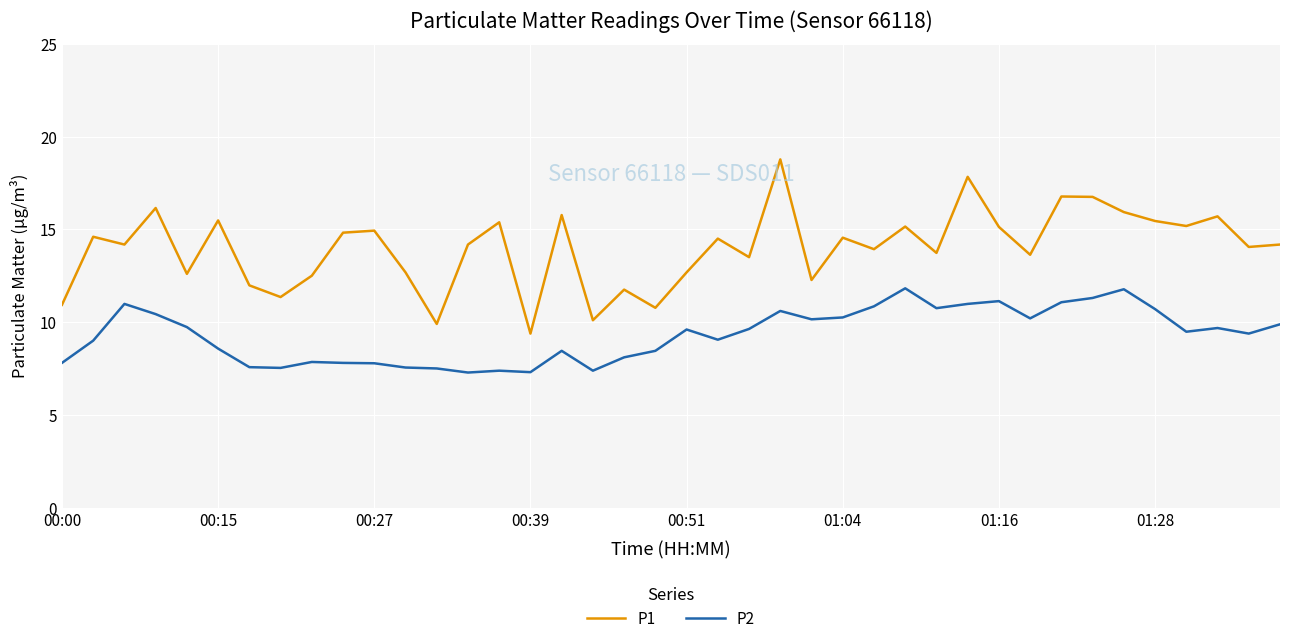

True or false: P2 and P1 cross at least once.

False